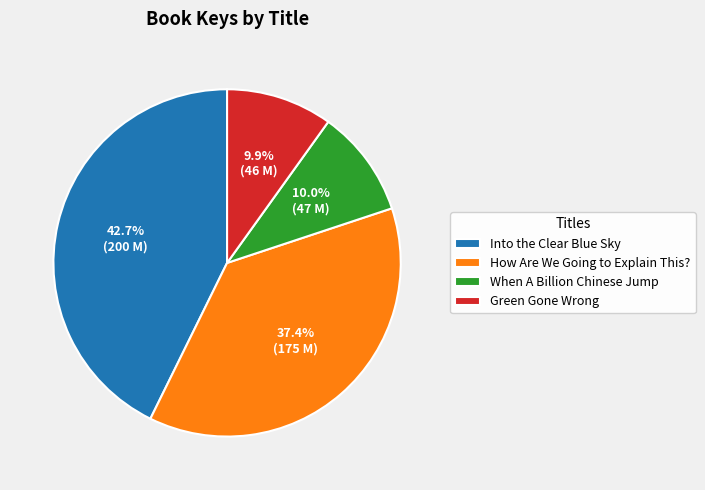

To the nearest percent, what is the combined percentage of How Are We Going to Explain This? and Into the Clear Blue Sky?

80%